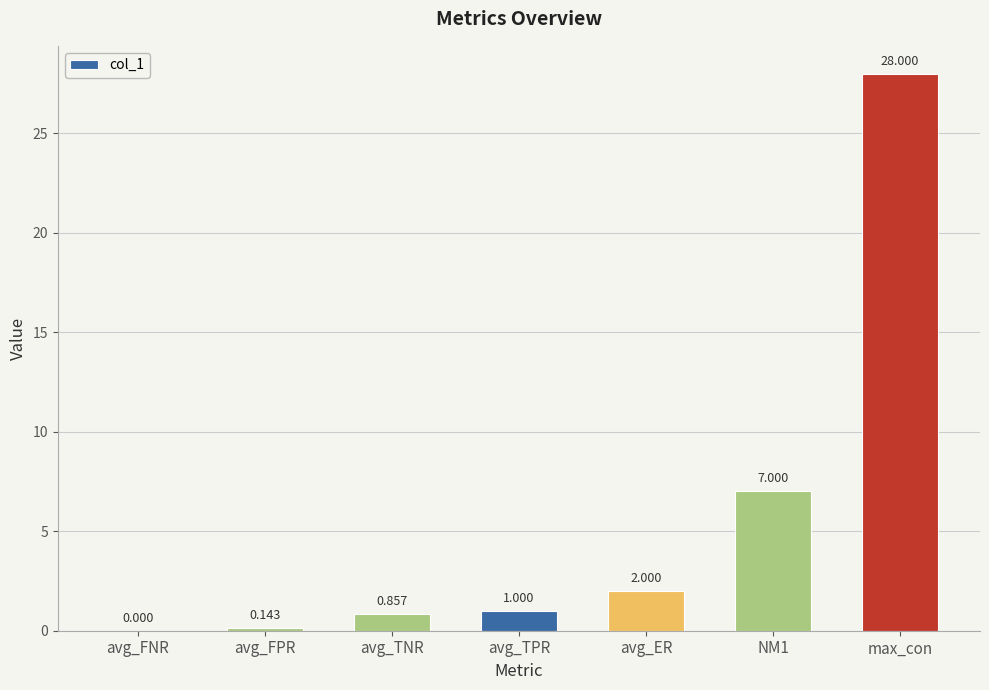

Which category has the highest value across all series?

max_con